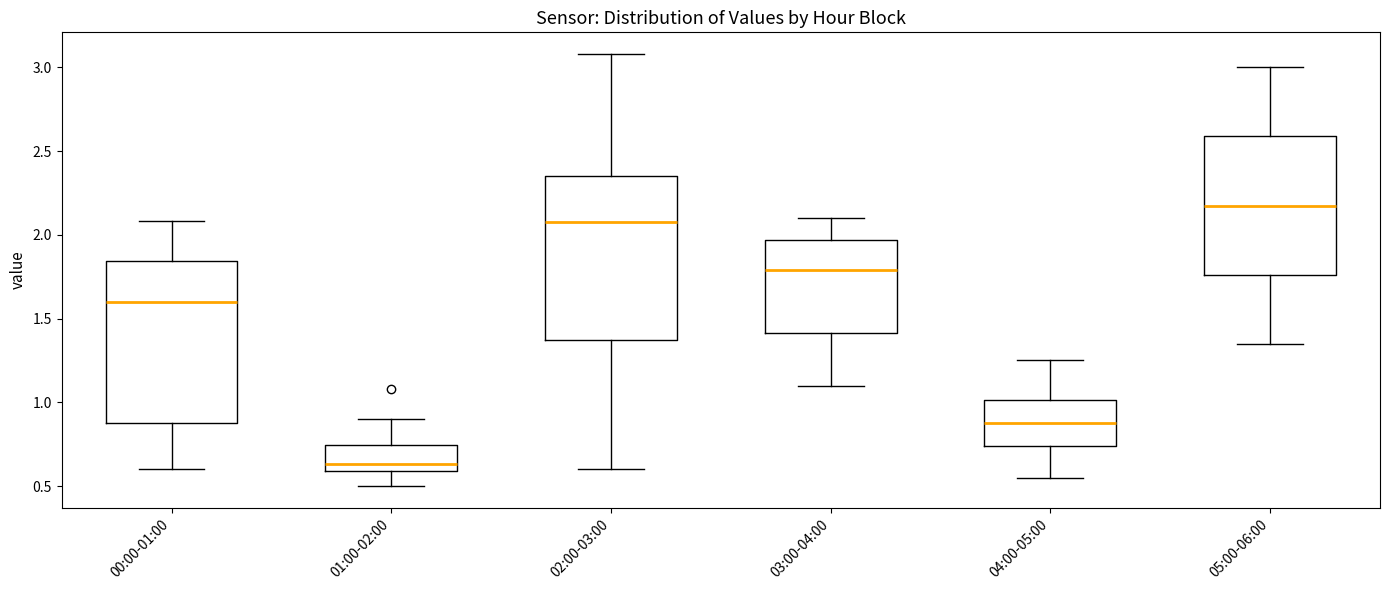

Reading left to right, read every box against the y-axis: the position of its median line, the range the box covers, and the ends of its whiskers. The values are not printed on the chart, so give them approximately, as read against the axis.

00:00-01:00: median 1.60, box 0.90 to 1.85, whiskers 0.60 to 2.10
01:00-02:00: median 0.65, box 0.60 to 0.75, whiskers 0.50 to 0.90
02:00-03:00: median 2.10, box 1.40 to 2.35, whiskers 0.60 to 3.10
03:00-04:00: median 1.80, box 1.40 to 1.95, whiskers 1.10 to 2.10
04:00-05:00: median 0.90, box 0.75 to 1.00, whiskers 0.55 to 1.25
05:00-06:00: median 2.20, box 1.75 to 2.60, whiskers 1.35 to 3.00